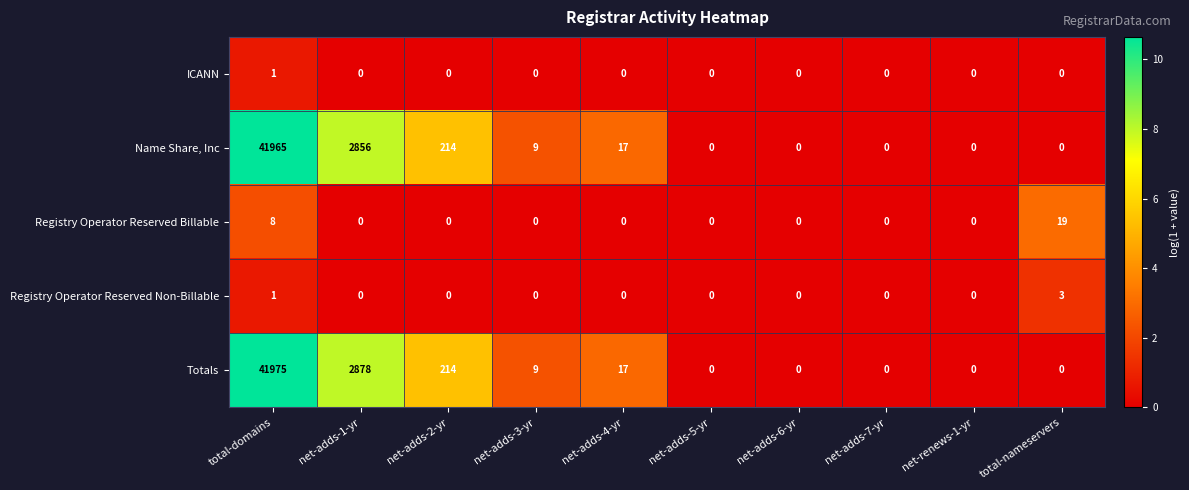

What is the difference between the Registry Operator Reserved Billable values at total-nameservers and net-adds-5-yr?

19